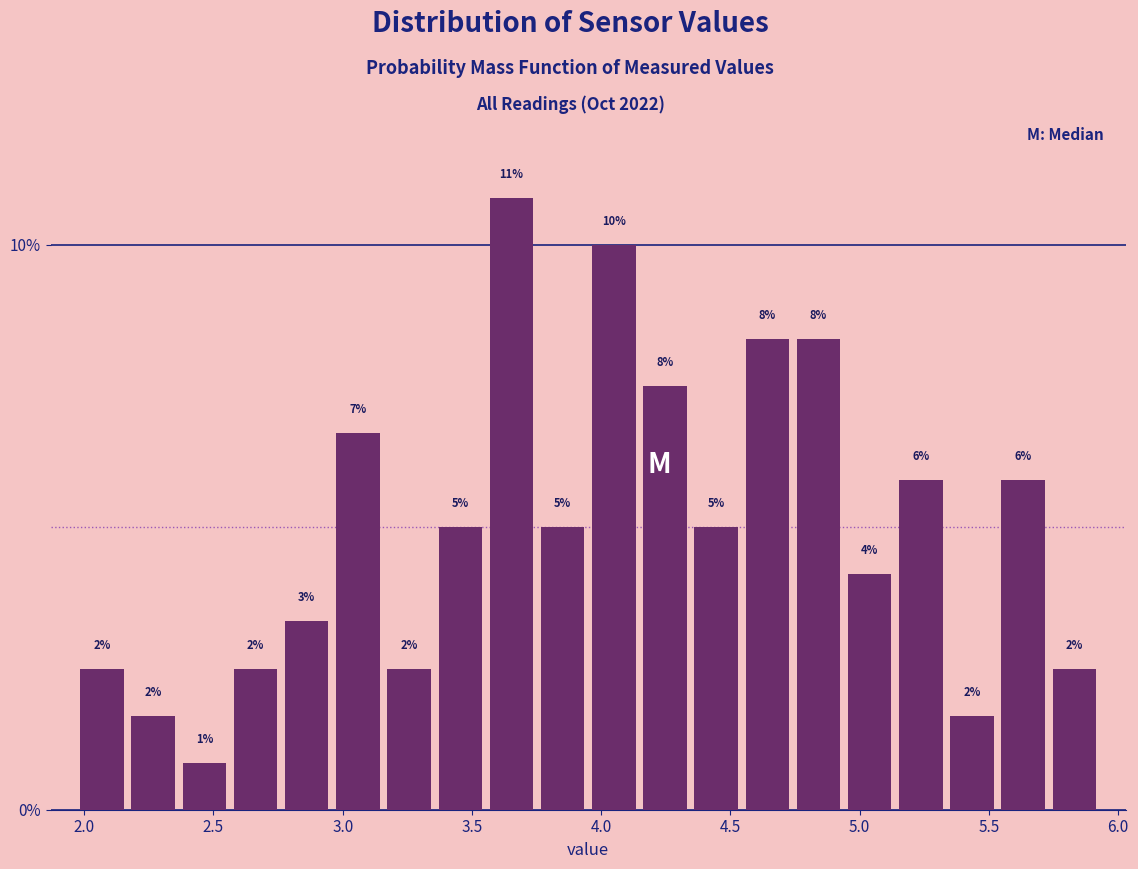

Around what value on the x-axis is the tallest bar? Give the approximate position of its centre, as read against the axis.

3.65